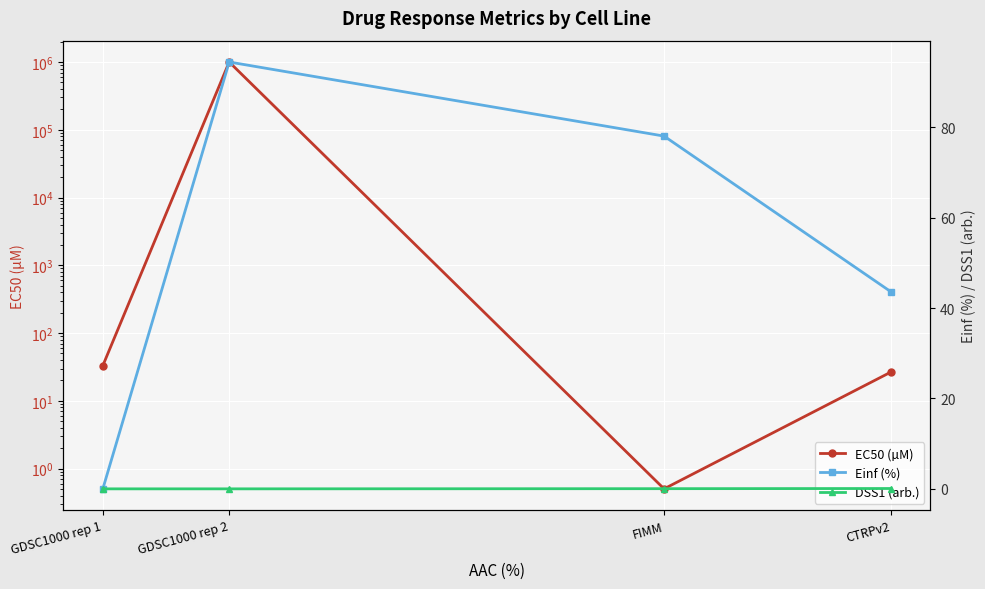

What is the maximum value for DSS1 (arb.)?

0.1